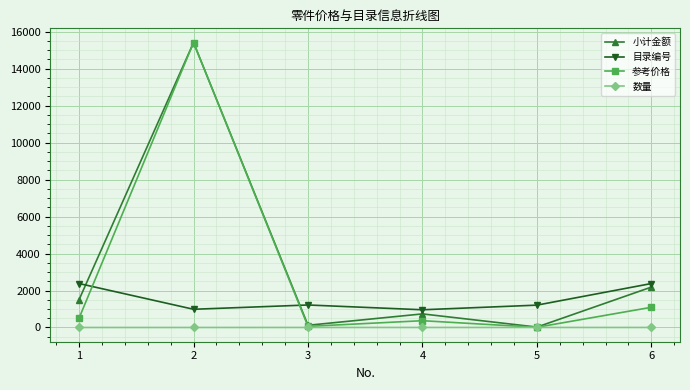

Is it true that 小计金额 equals 120.3 at 3?

True